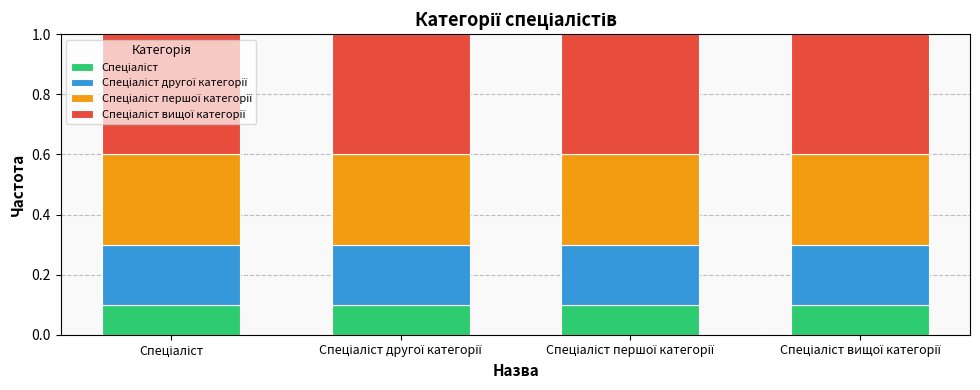

Rank the series by their maximum value, from highest to lowest.

Спеціаліст вищої категорії, Спеціаліст першої категорії, Спеціаліст другої категорії, Спеціаліст